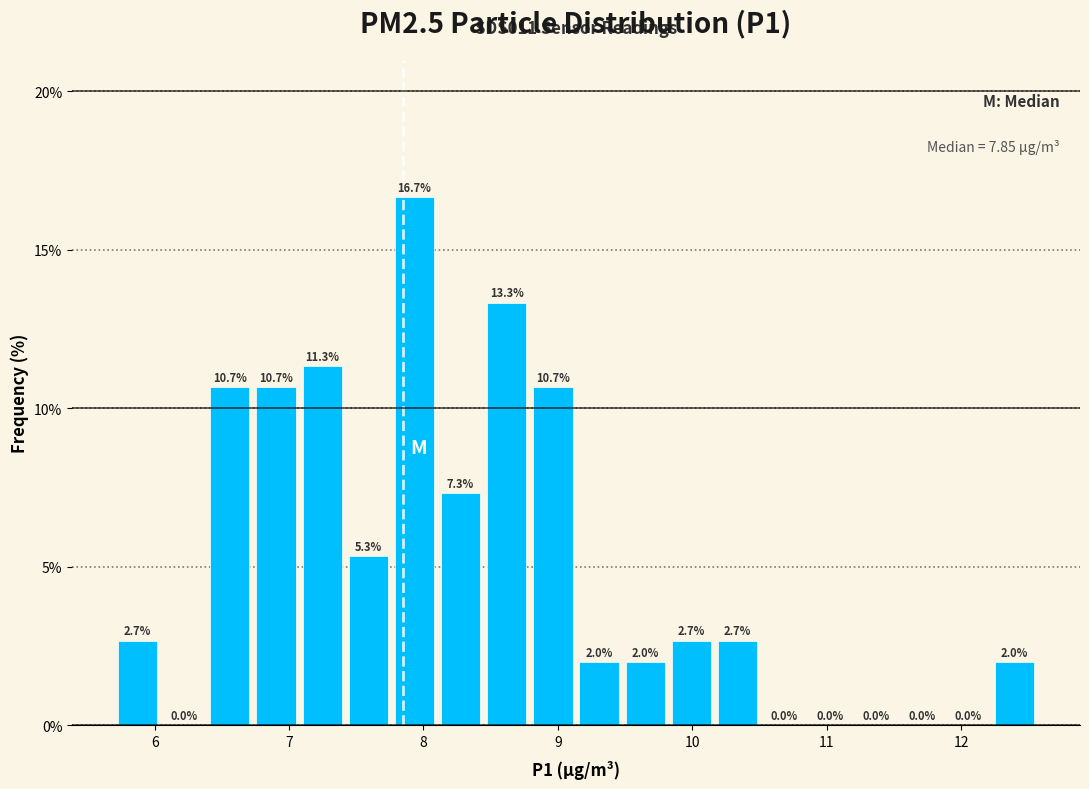

Read against the x-axis, roughly where is the centre of the tallest bar?

7.9